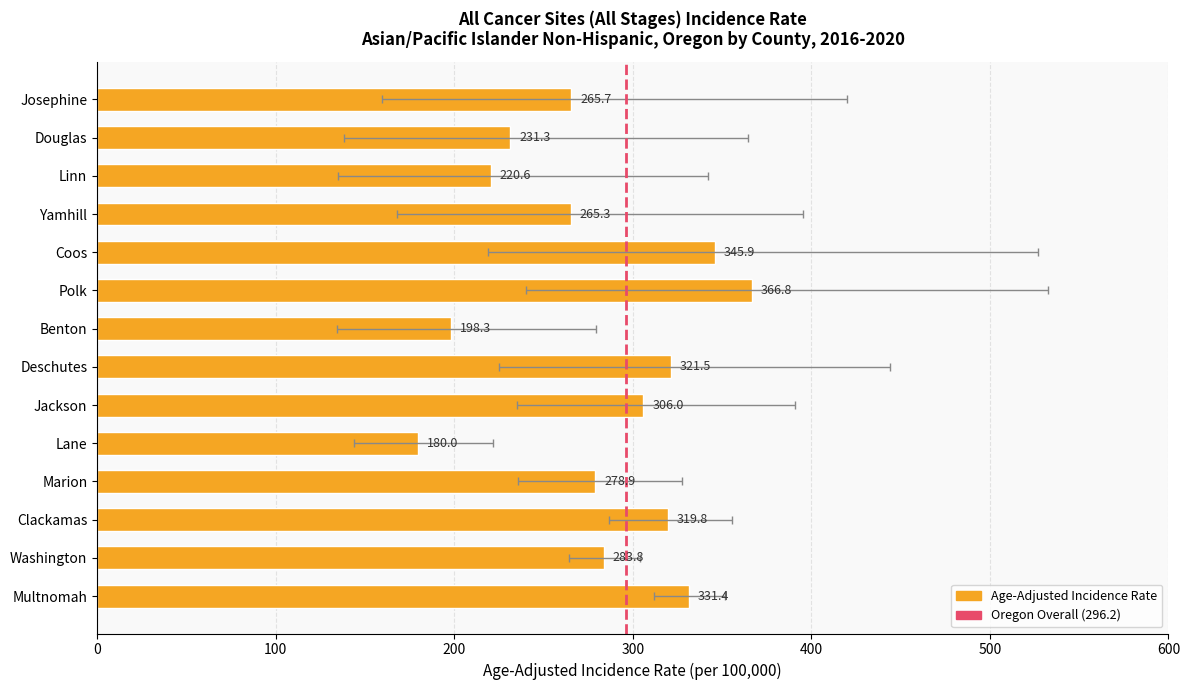

Reading left to right, list all the values displayed in this chart.

Multnomah=331.4	Washington=283.8	Clackamas=319.8	Marion=278.9	Lane=180.0	Jackson=306.0	Deschutes=321.5	Benton=198.3	Polk=366.8	Coos=345.9	Yamhill=265.3	Linn=220.6	Douglas=231.3	Josephine=265.7